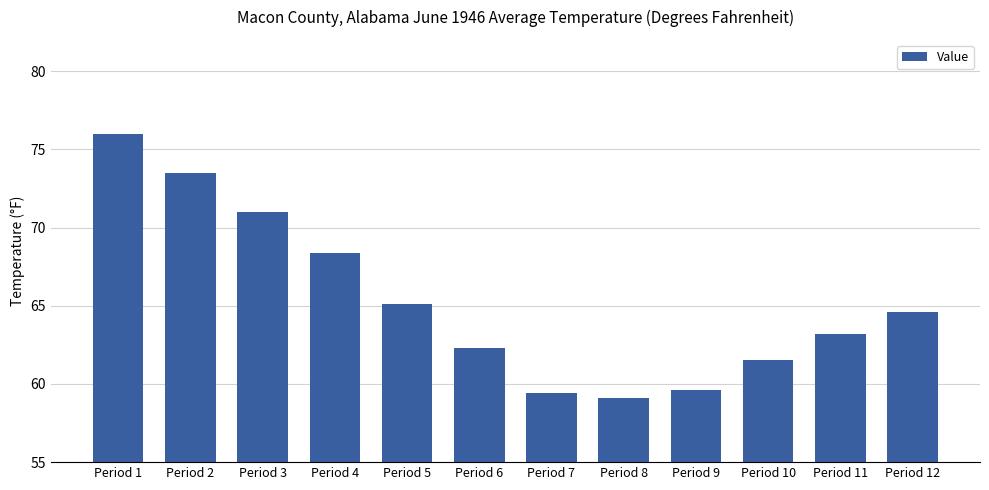

What is the change in value from Period 2 to Period 5?

-8.4